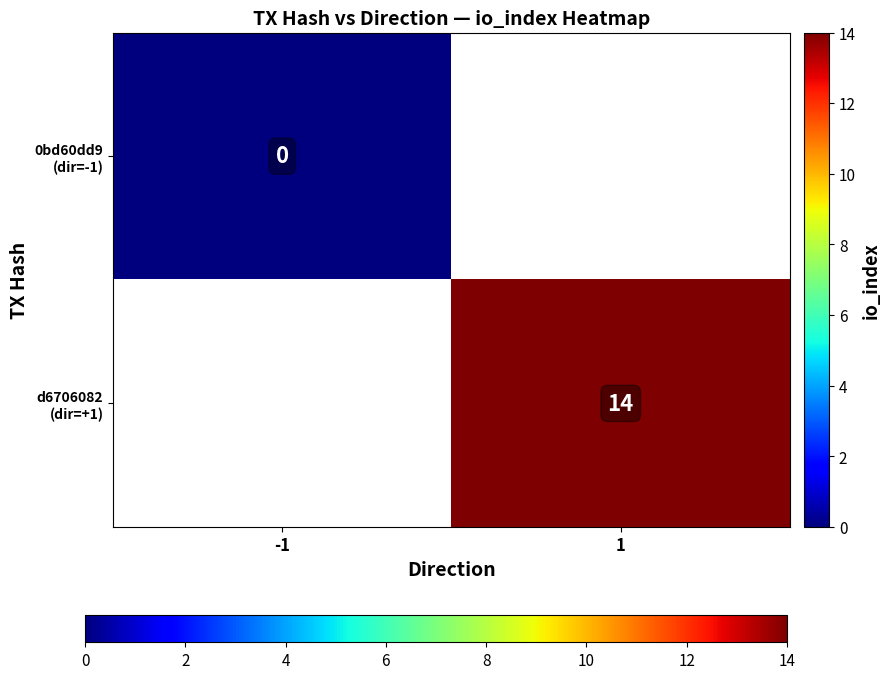

Rank the series at 1 from highest to lowest value.

0bd60dd9 (dir=-1), d6706082 (dir=+1)